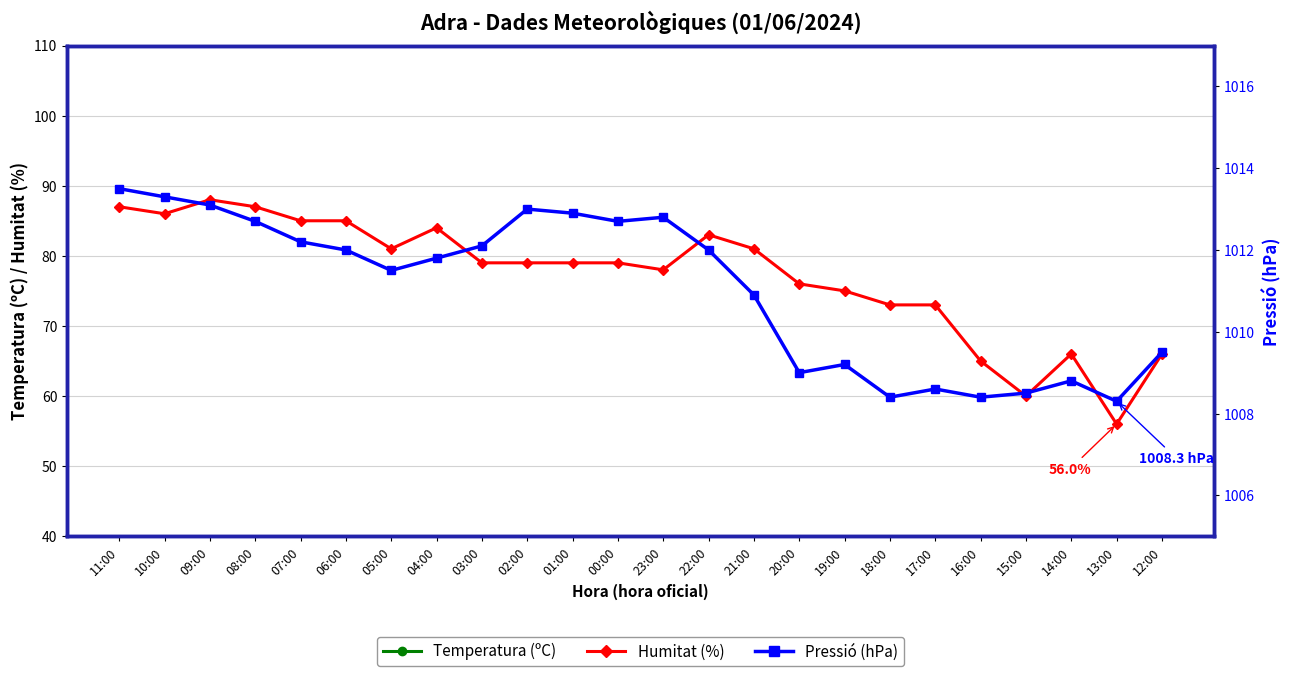

What position from the right is 10:00?

23